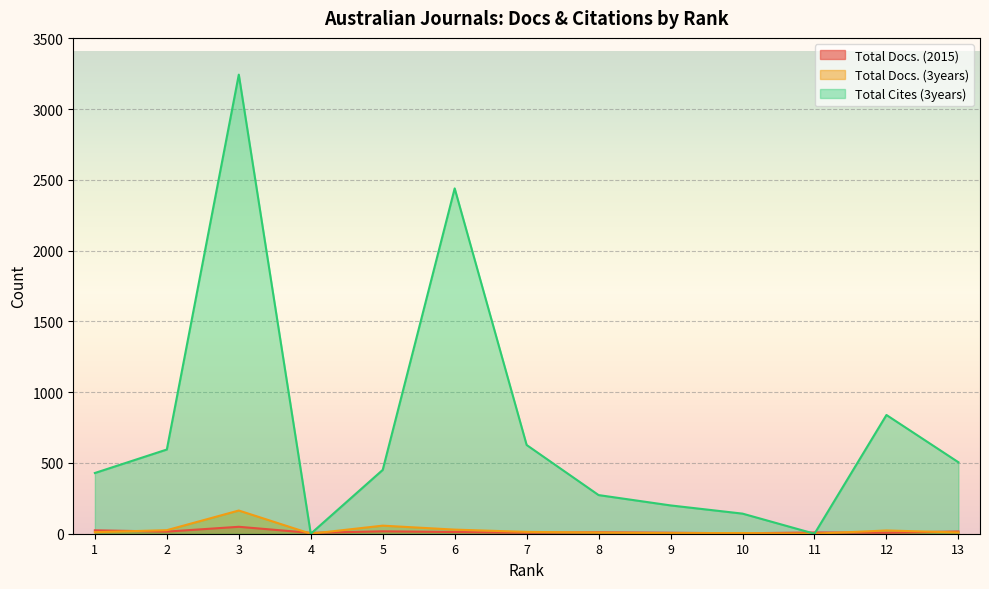

Where is Total Docs. (2015) nearest to the value 26?

1